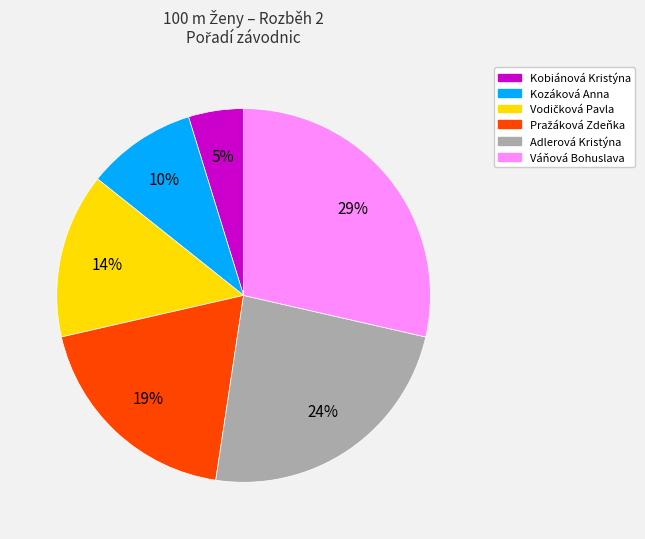

To the nearest percent, what percentage of the pie is Kozáková Anna?

10%